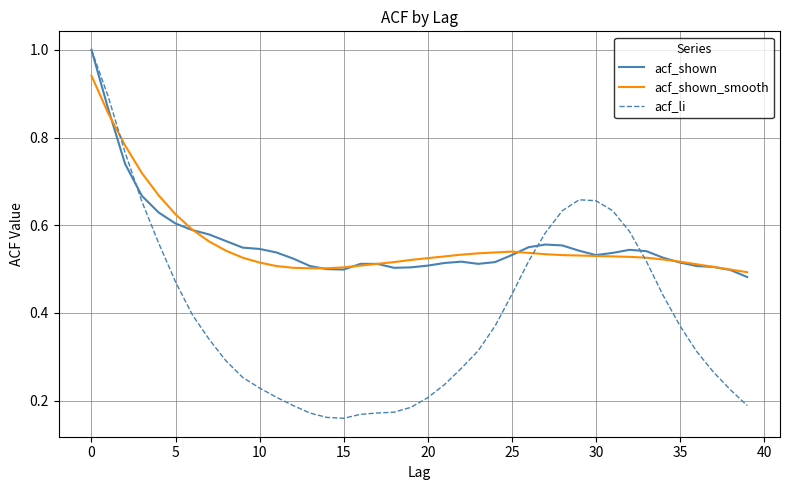

What is the highest value of the acf_shown series?

1.0